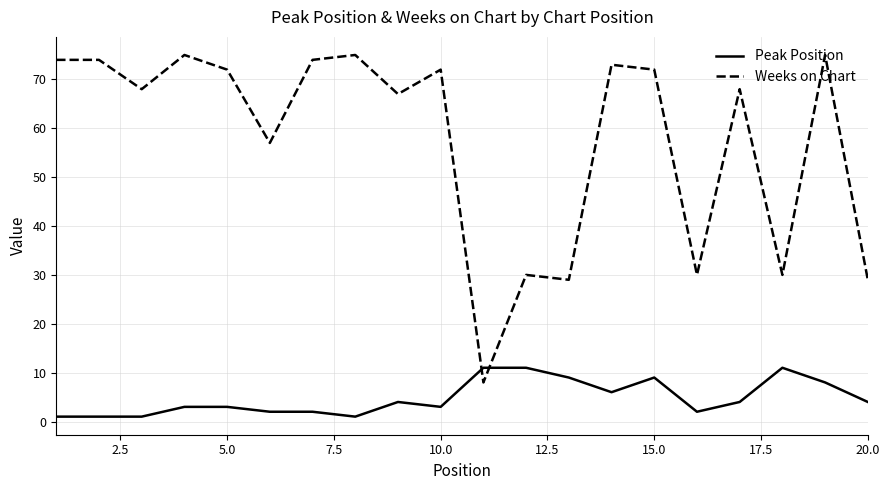

List the series in order of their peak value, highest first.

Weeks on Chart, Peak Position